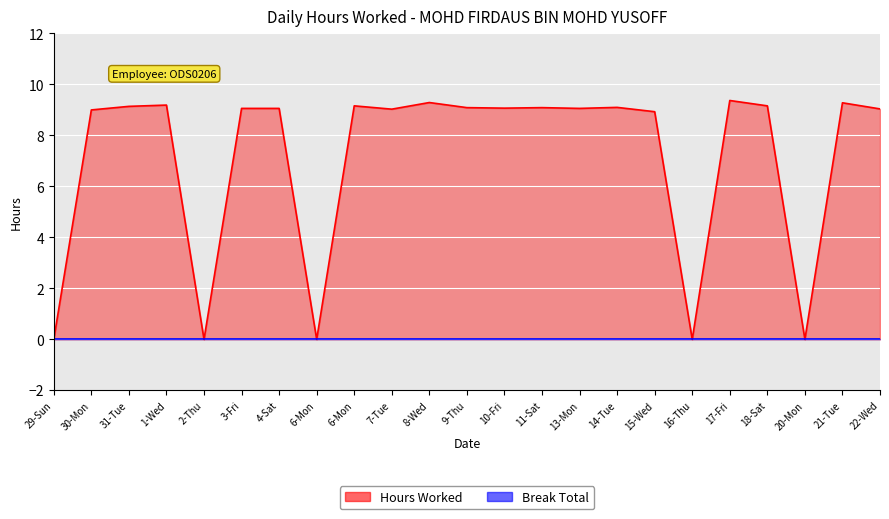

Which series has the largest total across all categories?

Hours Worked